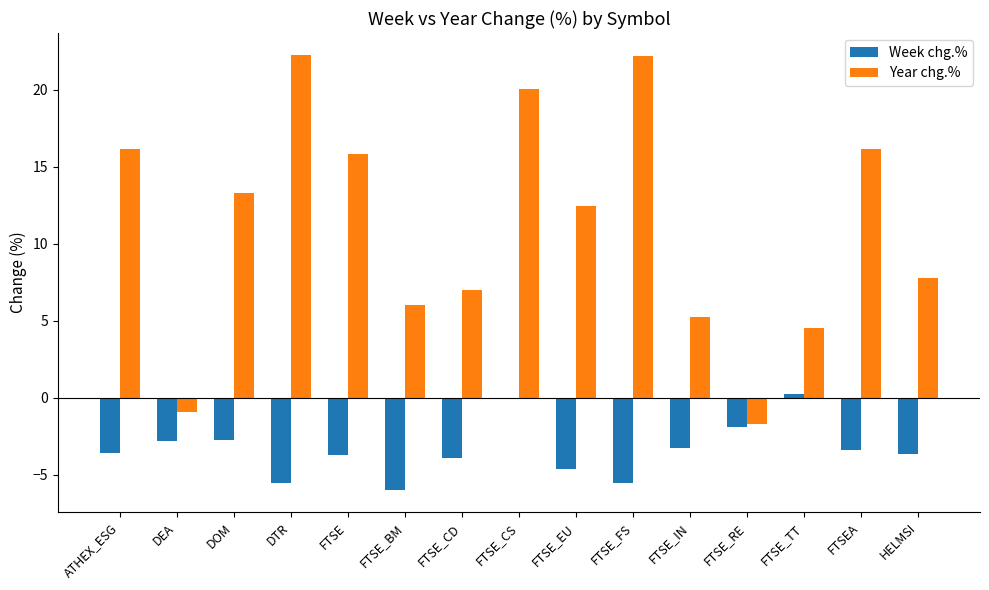

What is the highest value of the Year chg.% series?

22.3